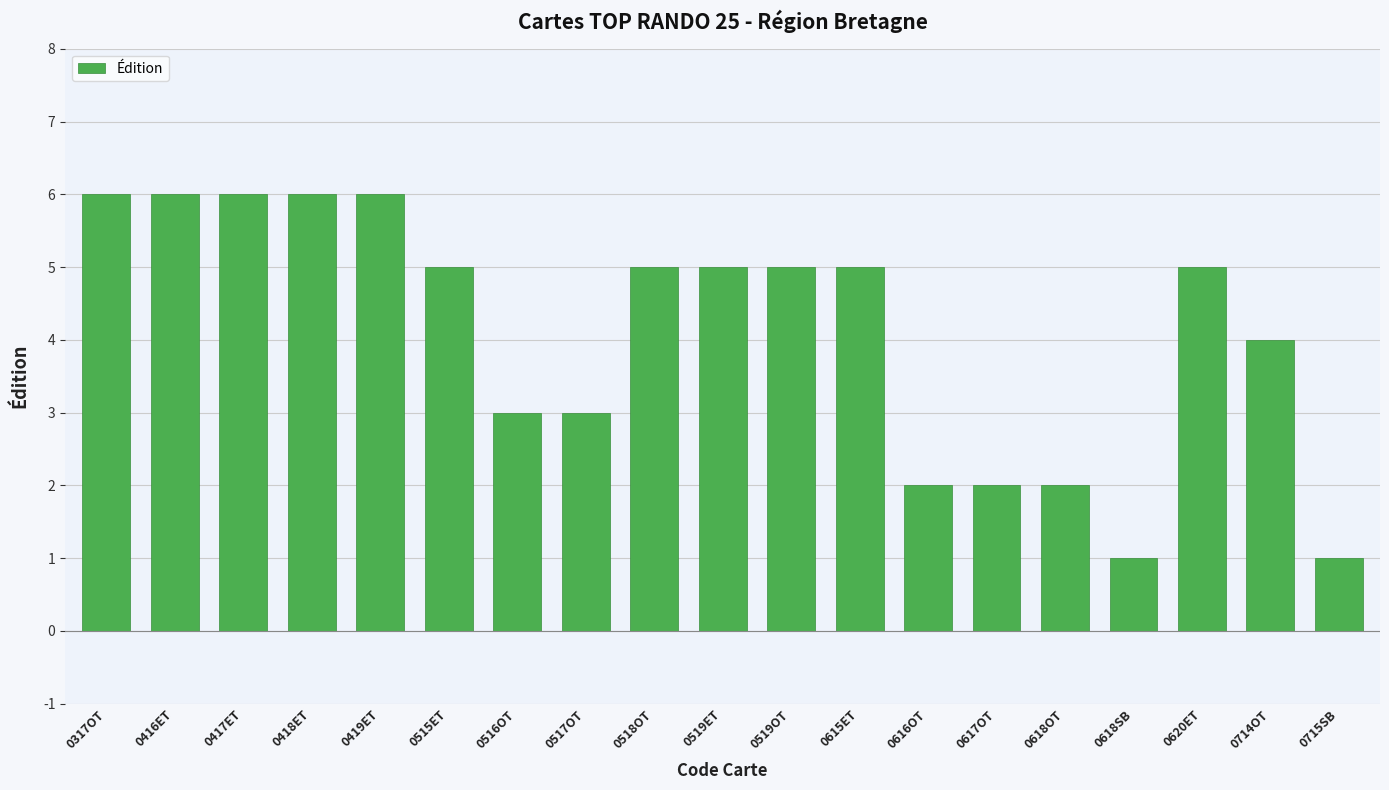

How many values are between 2 and 6?

17